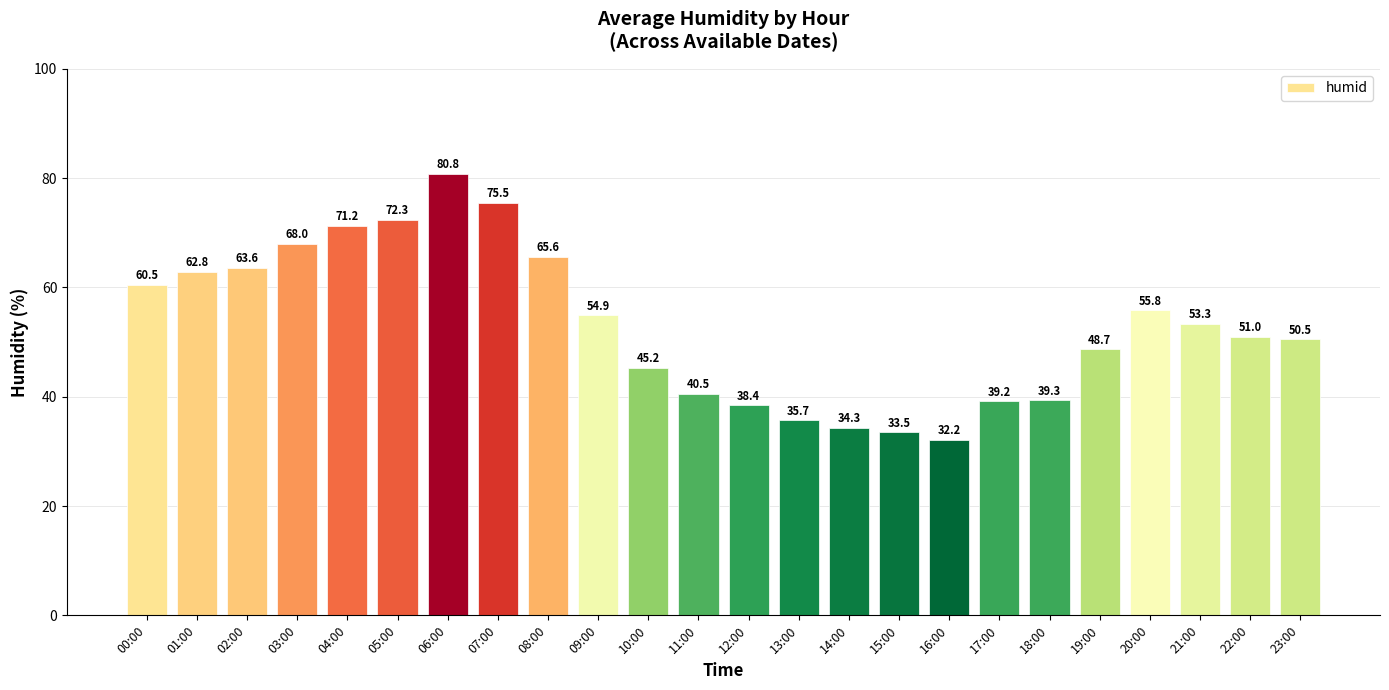

What is the label of the 20th bar from the left?

19:00